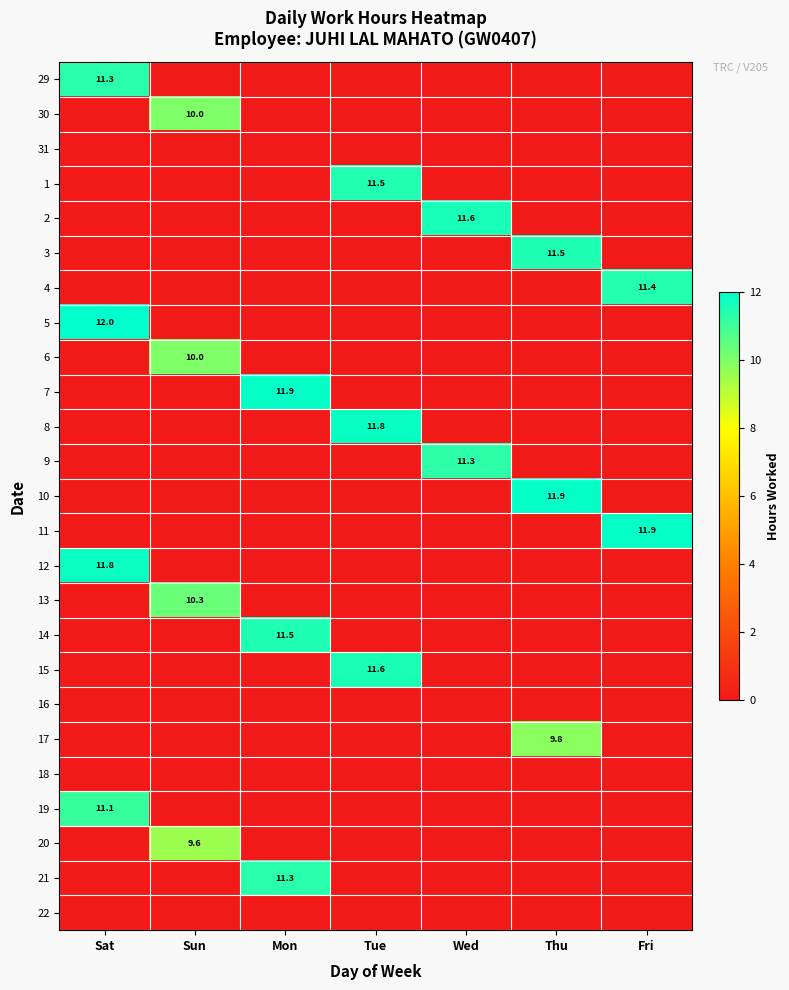

The 6 series shows 0.0 at Mon. True or false?

True